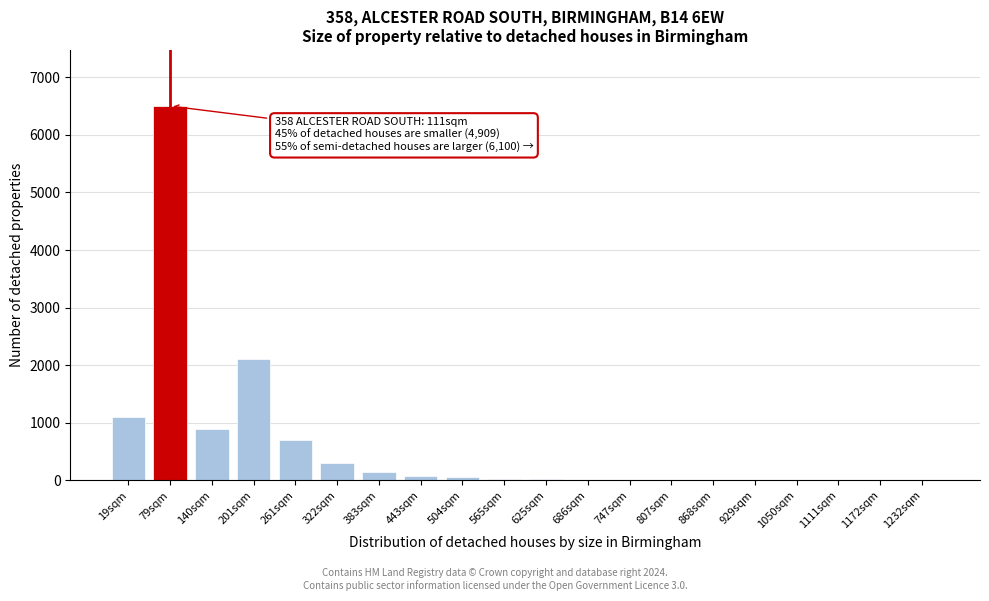

At which label is the value closest to 3250?

201sqm